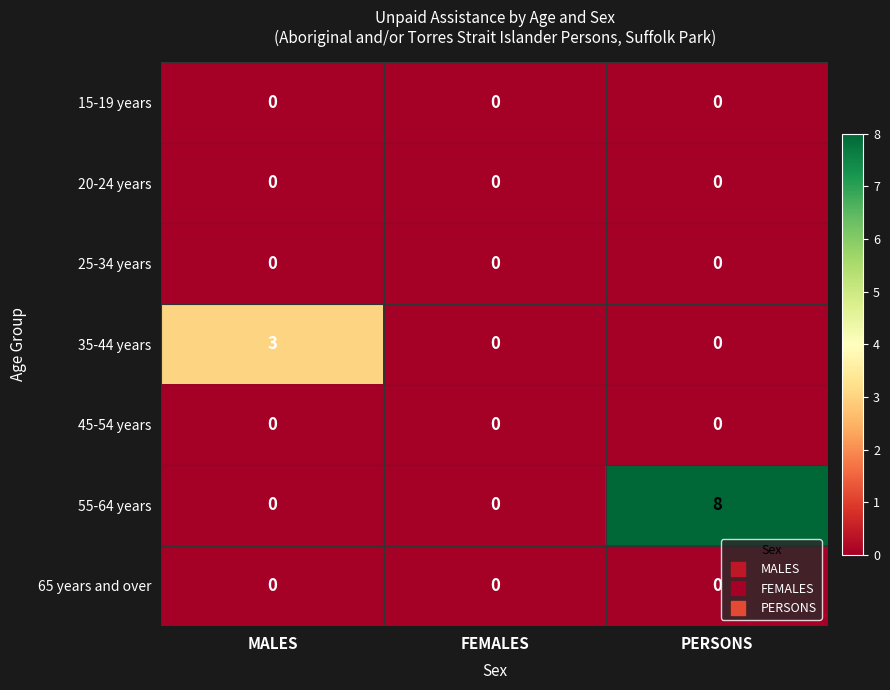

The value of 25-34 years at FEMALES is 0. True or false?

True